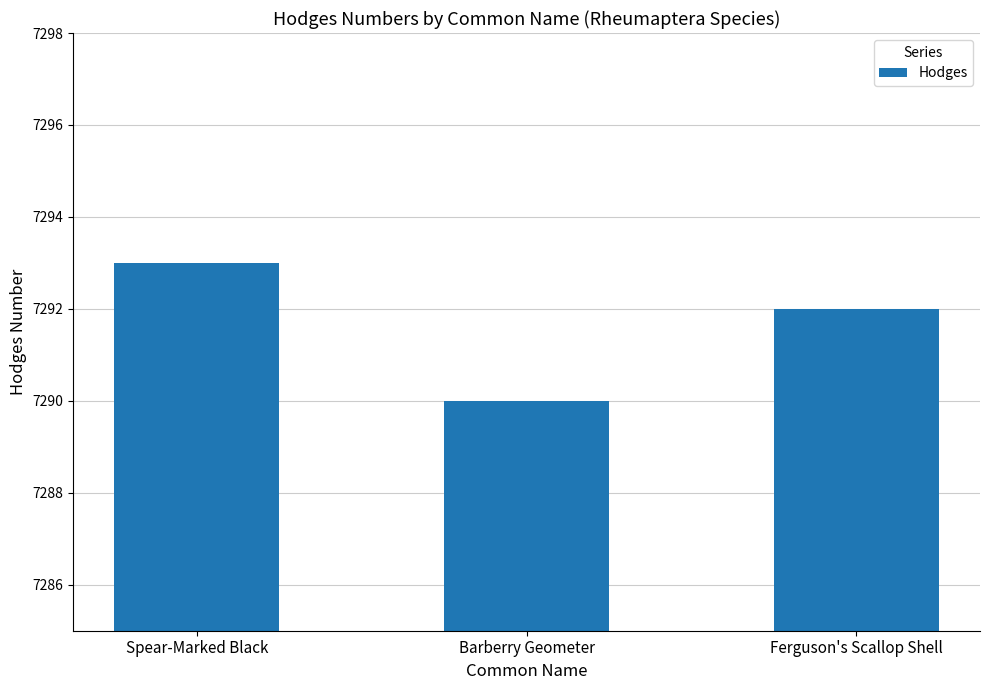

What is the sum of all values?

21875